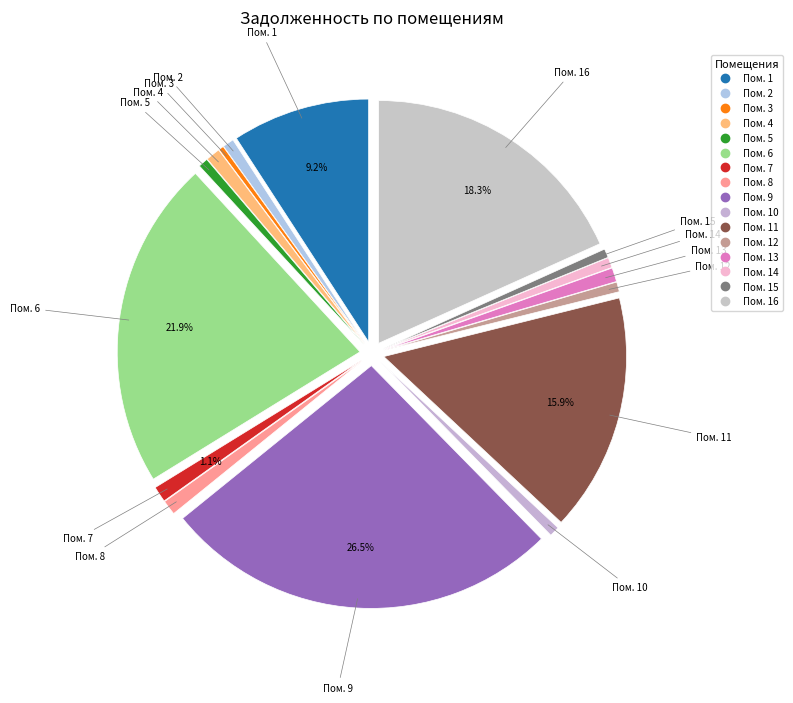

Does any single category account for the majority?

No